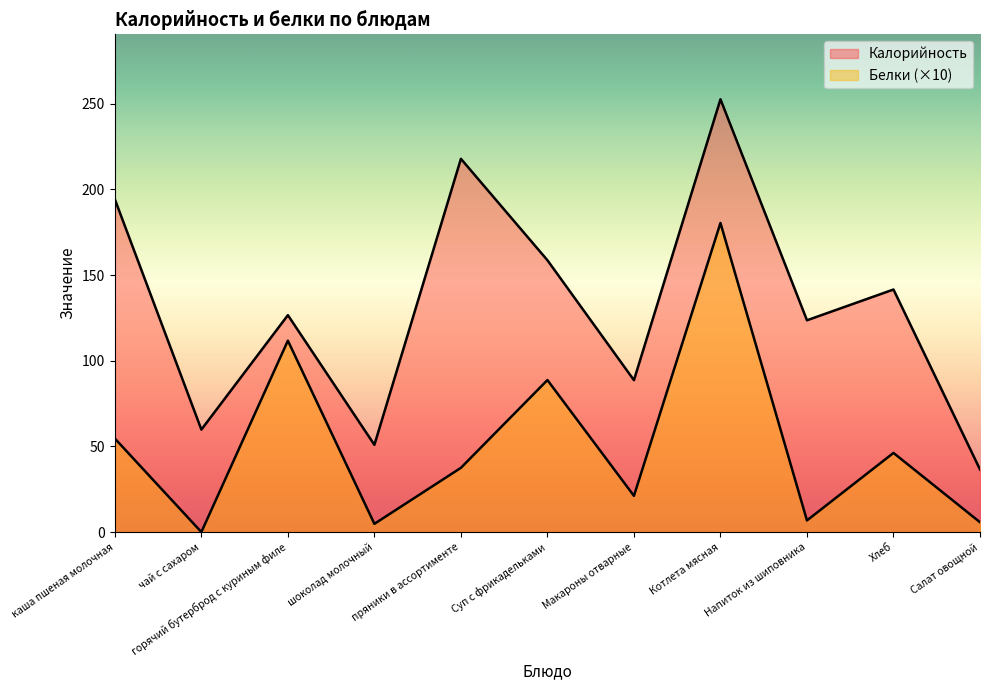

At which category does the chart reach its minimum across all series?

чай с сахаром